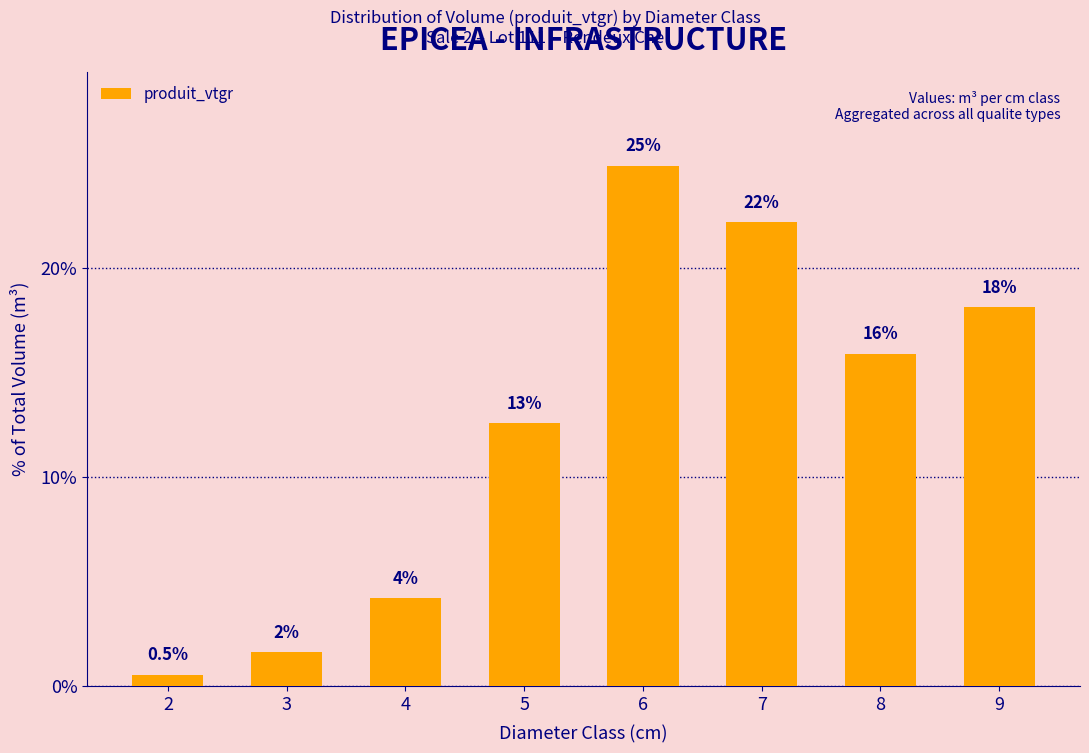

Are the bars horizontal?

No